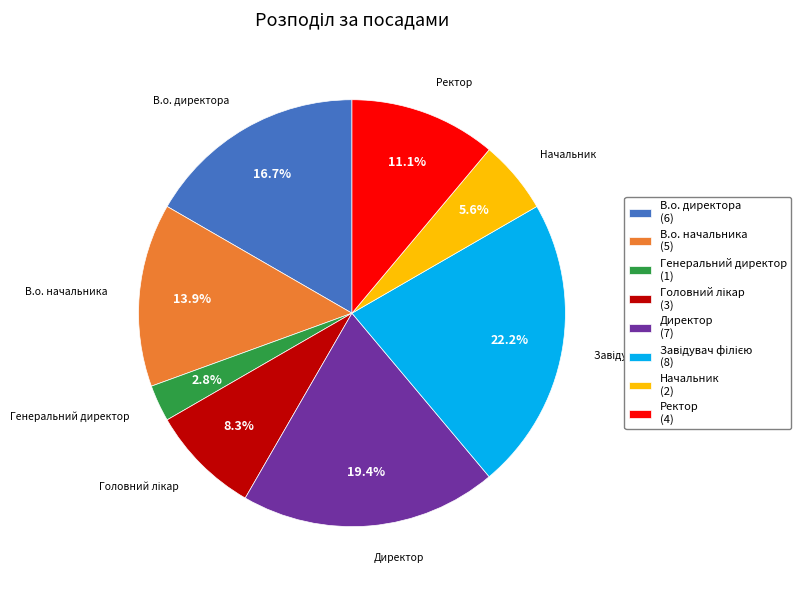

Which slice is the smallest?

Генеральний директор